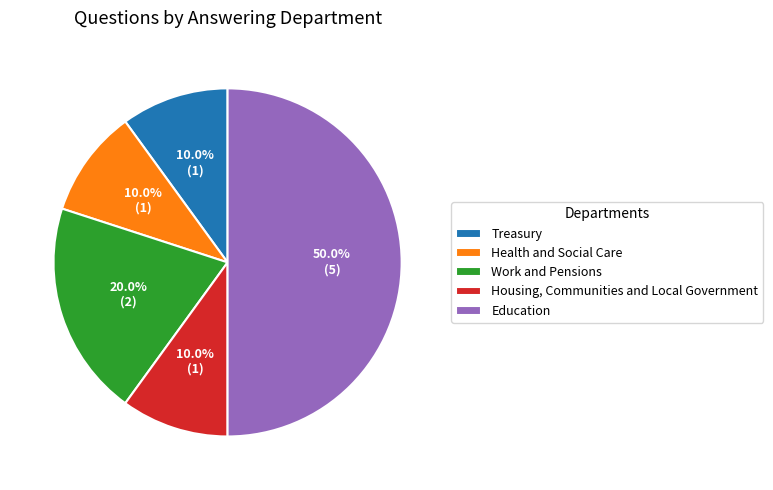

Does Treasury account for over 50% of the chart?

No